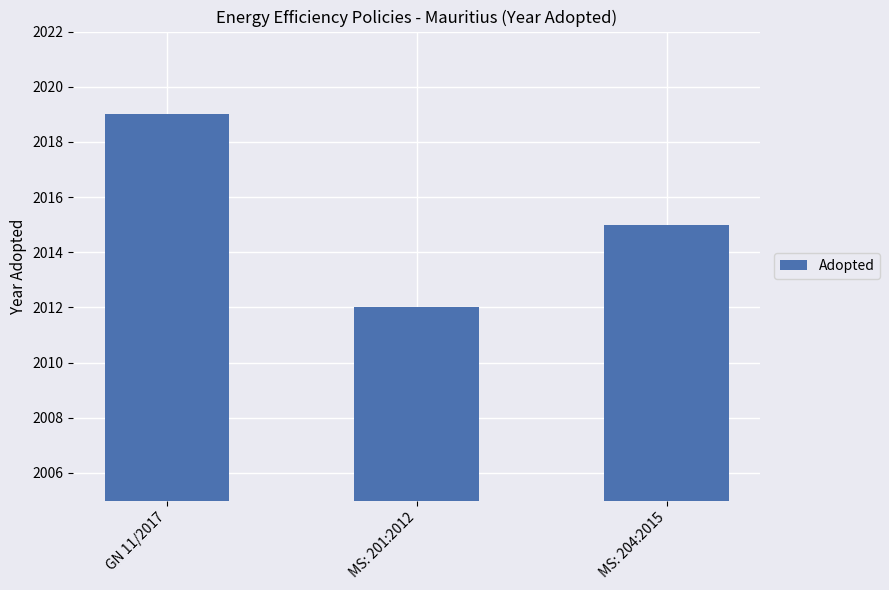

What value does the data have at MS: 204:2015?

2015